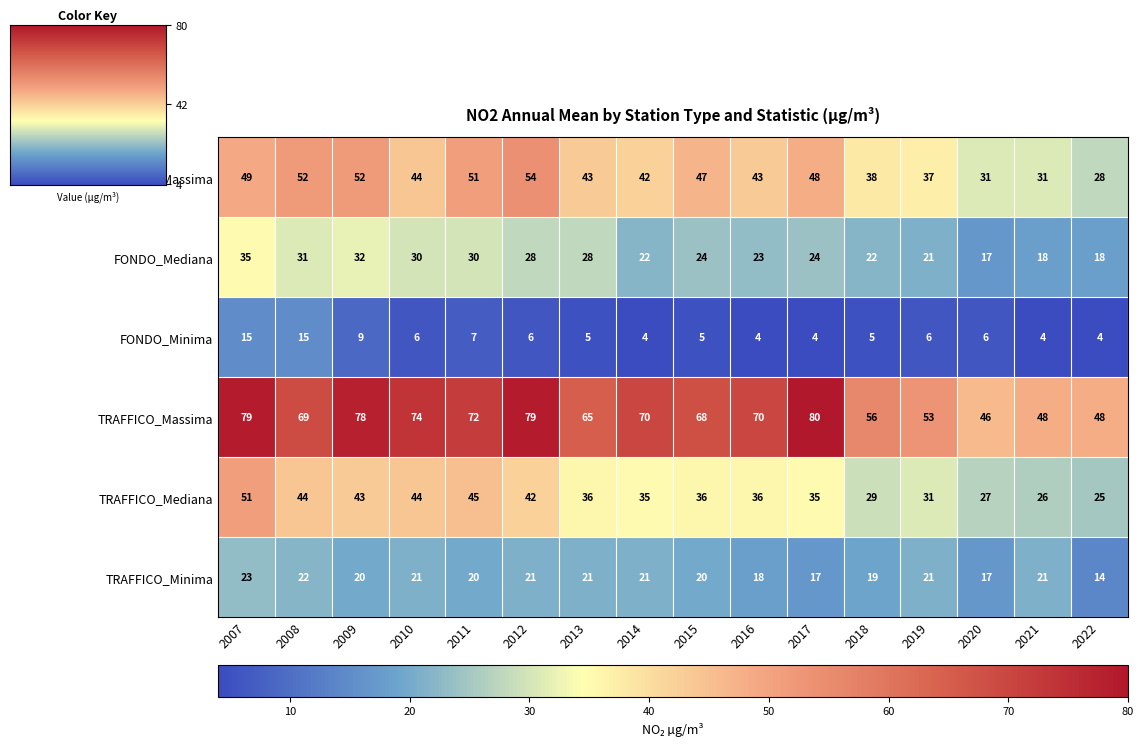

List the series in order of their peak value, lowest first.

FONDO_Minima, TRAFFICO_Minima, FONDO_Mediana, TRAFFICO_Mediana, FONDO_Massima, TRAFFICO_Massima